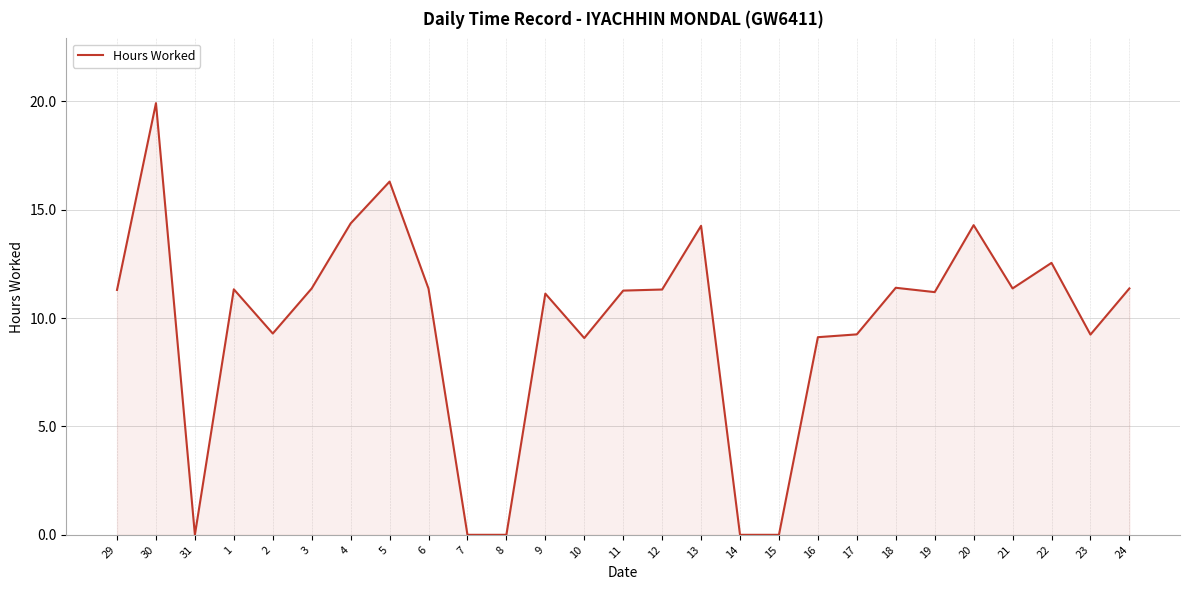

What is the sum of the values at 15 and 10?

9.1